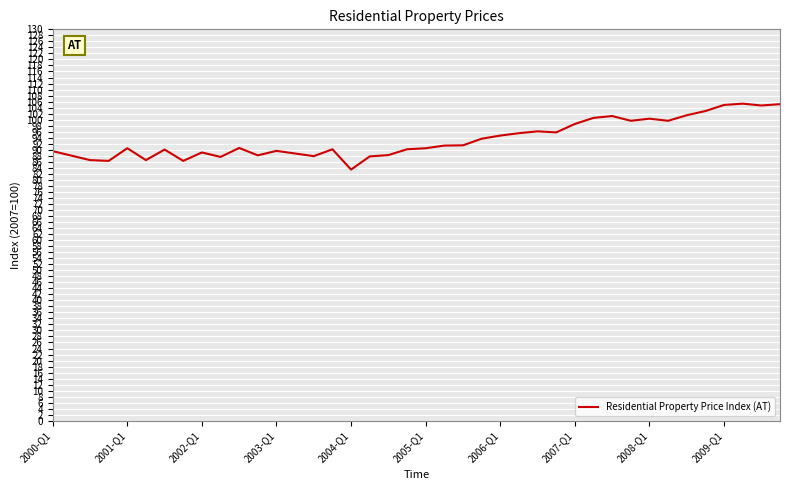

Does the chart have visible grid lines?

Yes